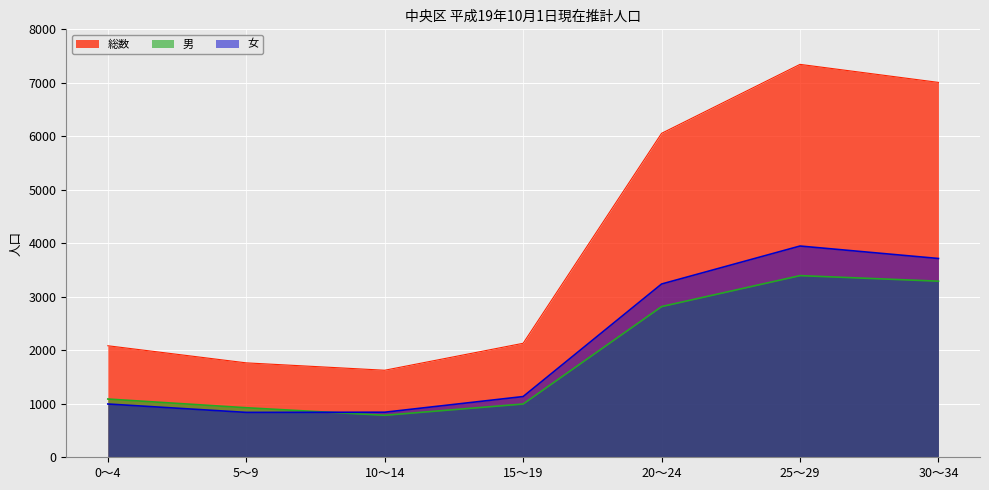

True or false: 総数 has a value of 1749 at 25～29.

False